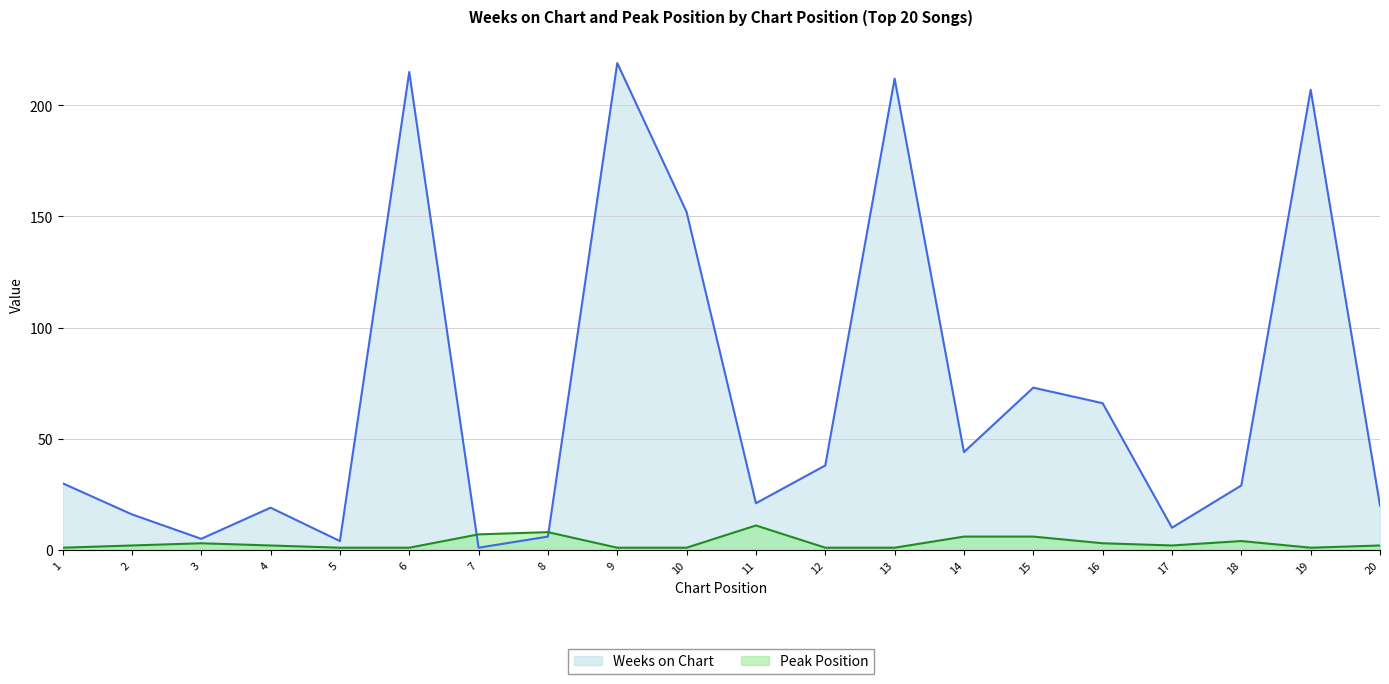

At 9, list the series in order from largest to smallest.

Weeks on Chart, Peak Position